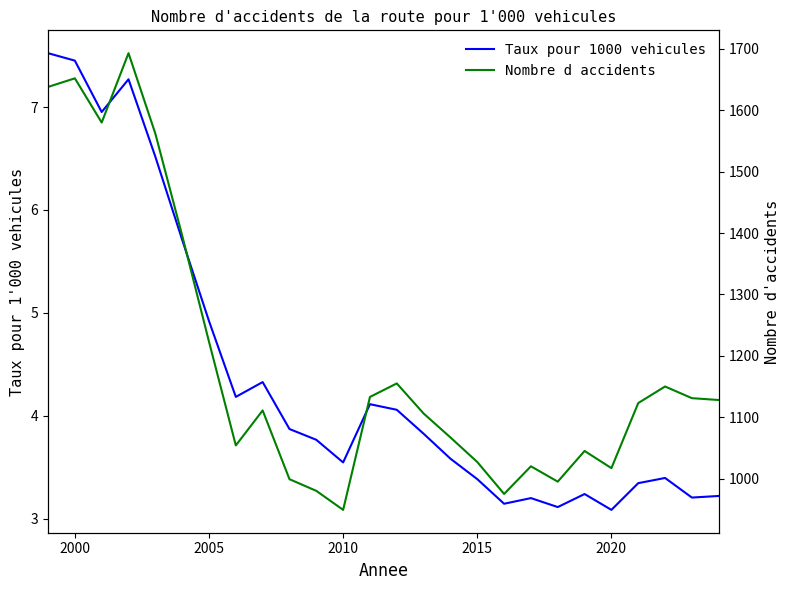

How many distinct data groups are displayed?

2